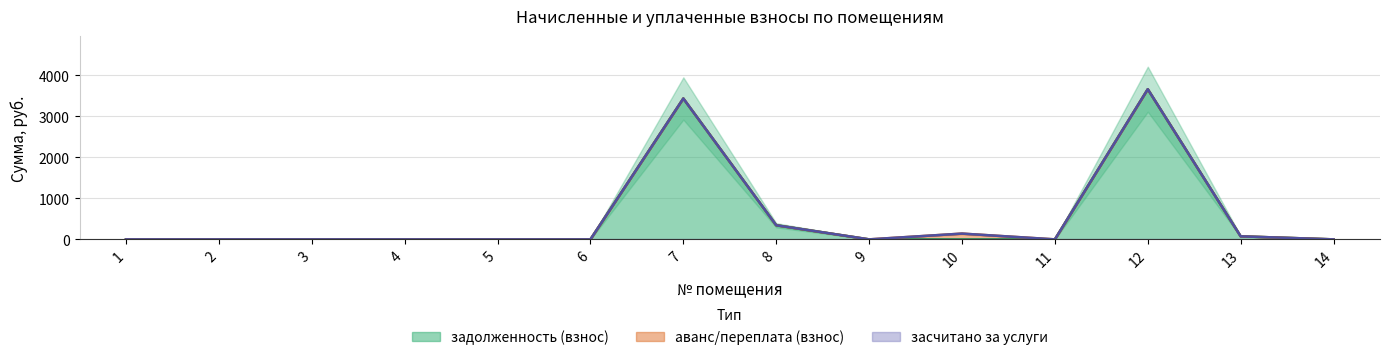

Does the chart have visible grid lines?

Yes